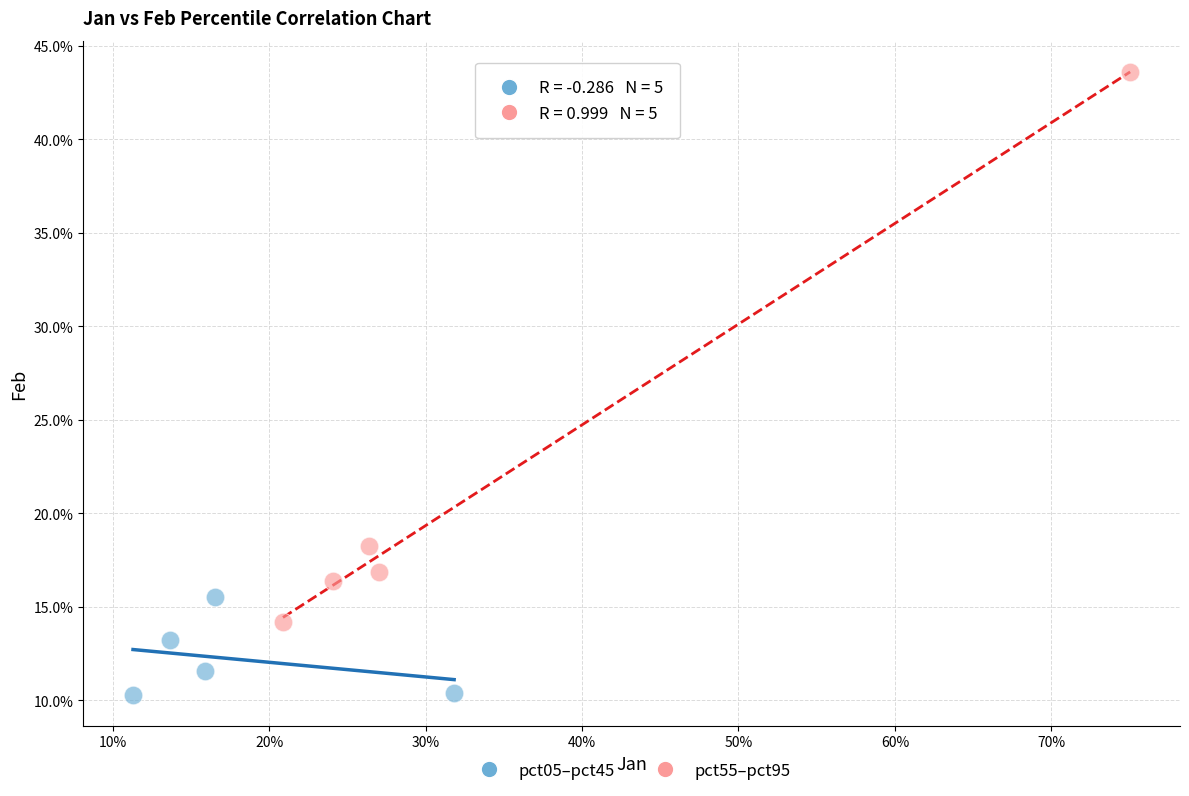

Which series reaches the minimum Y coordinate?

pct05–pct45